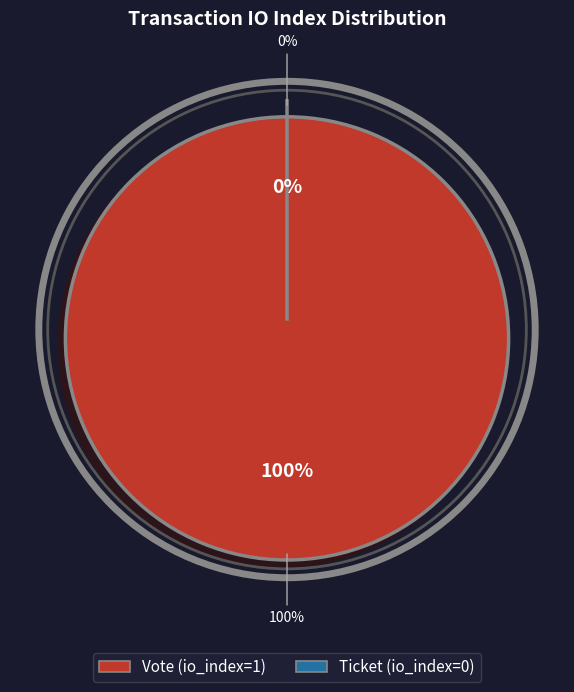

To the nearest percent, what is the average slice percentage?

50%